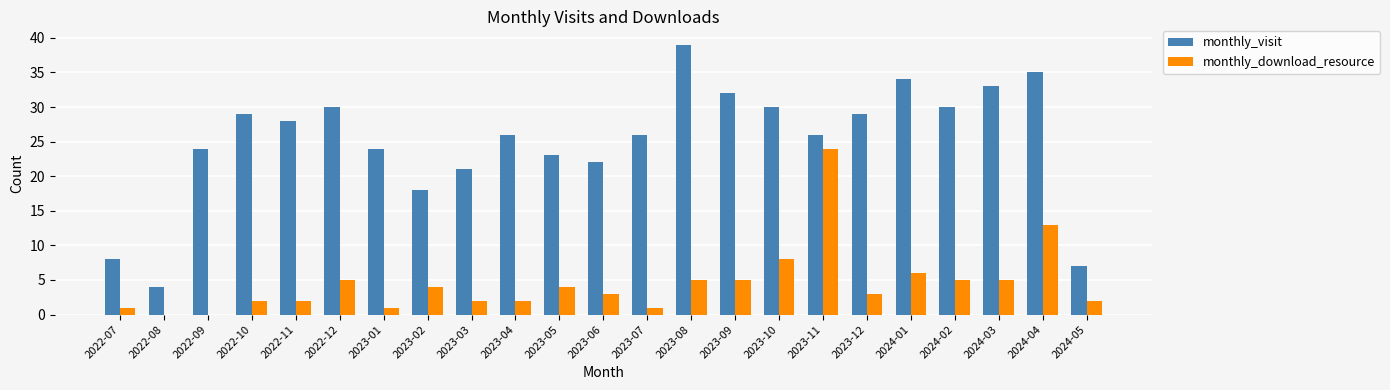

At which label does monthly_visit first exceed 26?

2022-10